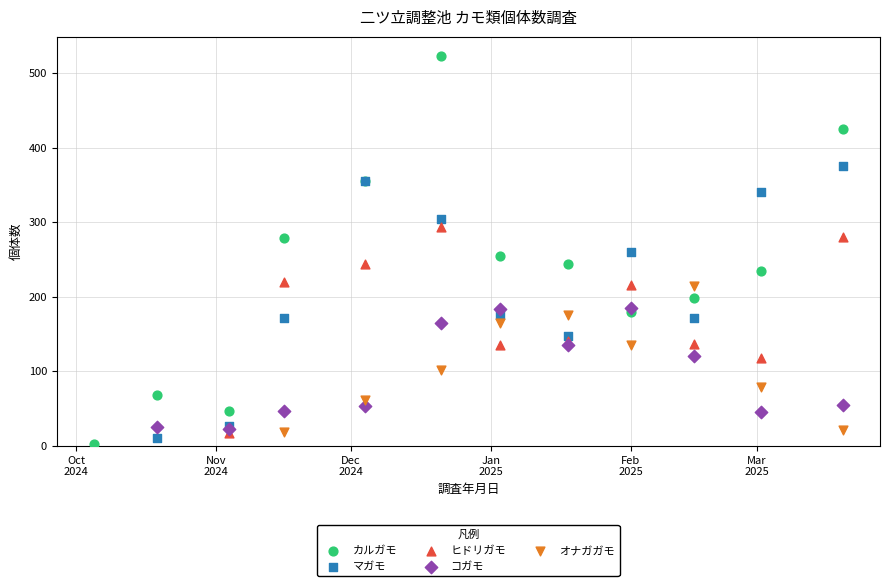

Which series reaches the maximum Y coordinate?

カルガモ